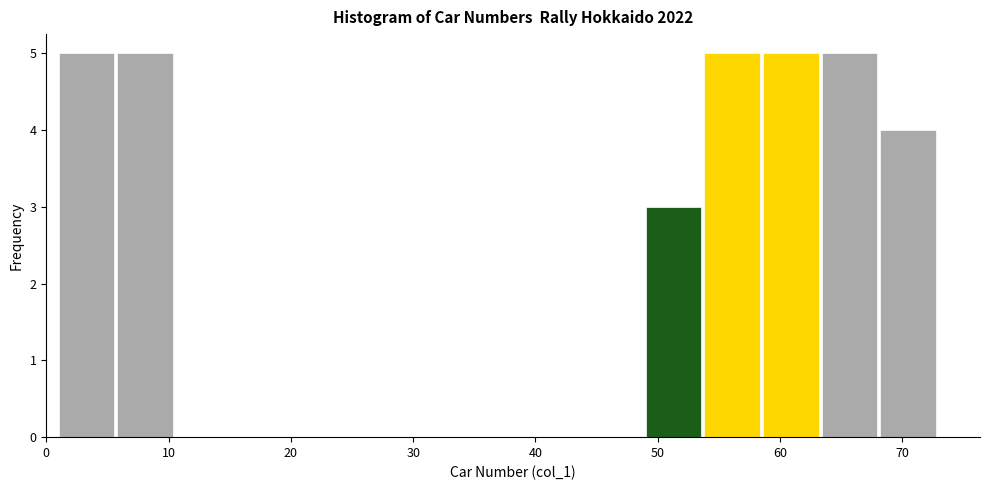

Reading left to right, transcribe this chart: for each bar, give the range it covers on the x-axis and its height. Neither the bar edges nor the heights are printed on the chart, so give them approximately, as read against the axes.

1.0 to 5.8: 5
5.8 to 10.6: 5
10.6 to 15.4: 0
15.4 to 20.2: 0
20.2 to 25.0: 0
25.0 to 29.8: 0
29.8 to 34.6: 0
34.6 to 39.4: 0
39.4 to 44.2: 0
44.2 to 49.0: 0
49.0 to 53.8: 3
53.8 to 58.6: 5
58.6 to 63.4: 5
63.4 to 68.2: 5
68.2 to 73.0: 4